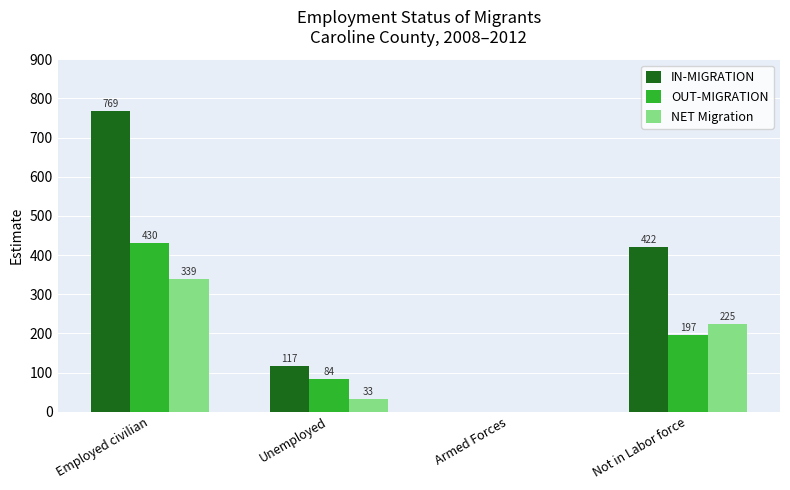

What is the greatest value displayed?

769